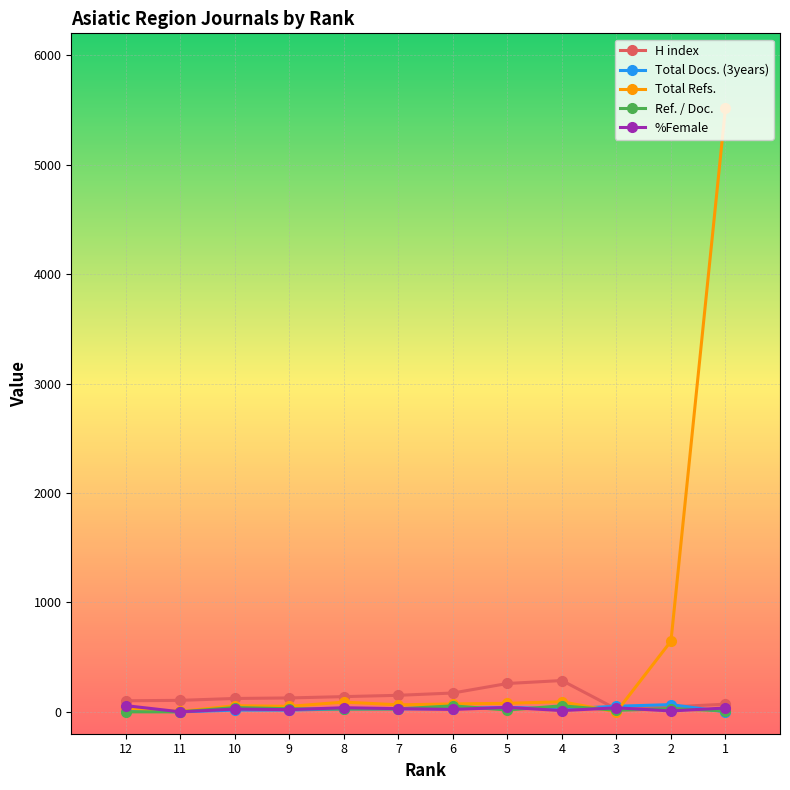

Which category has the highest value across all series?

1